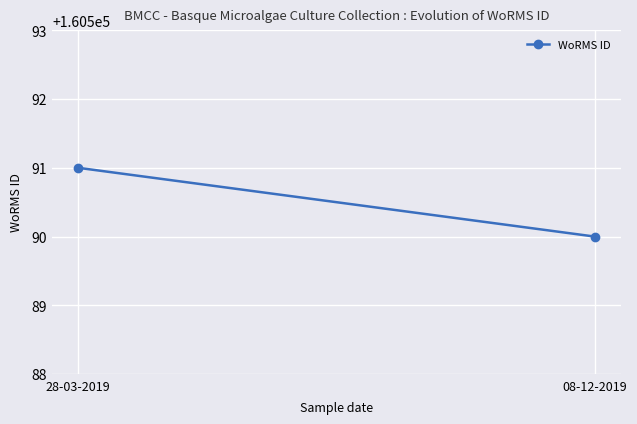

The value at 28-03-2019 is 160591. True or false?

True